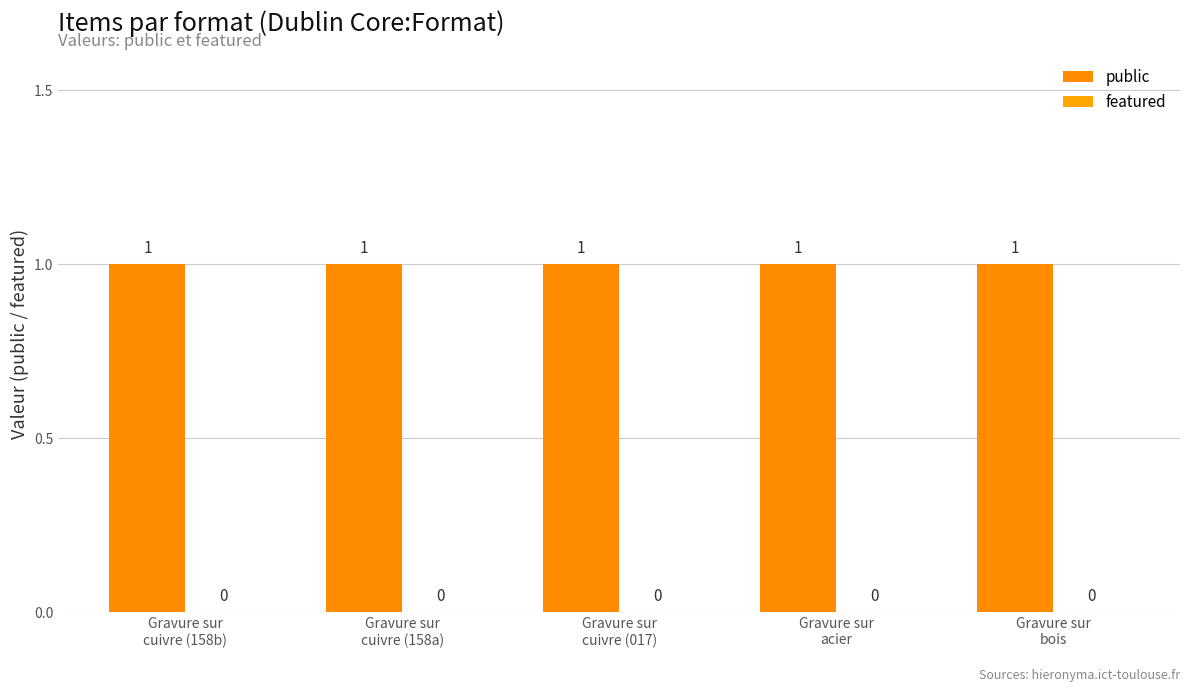

List the labels in order of featured value, largest first.

Gravure sur
cuivre (158b), Gravure sur
cuivre (158a), Gravure sur
cuivre (017), Gravure sur
acier, Gravure sur
bois